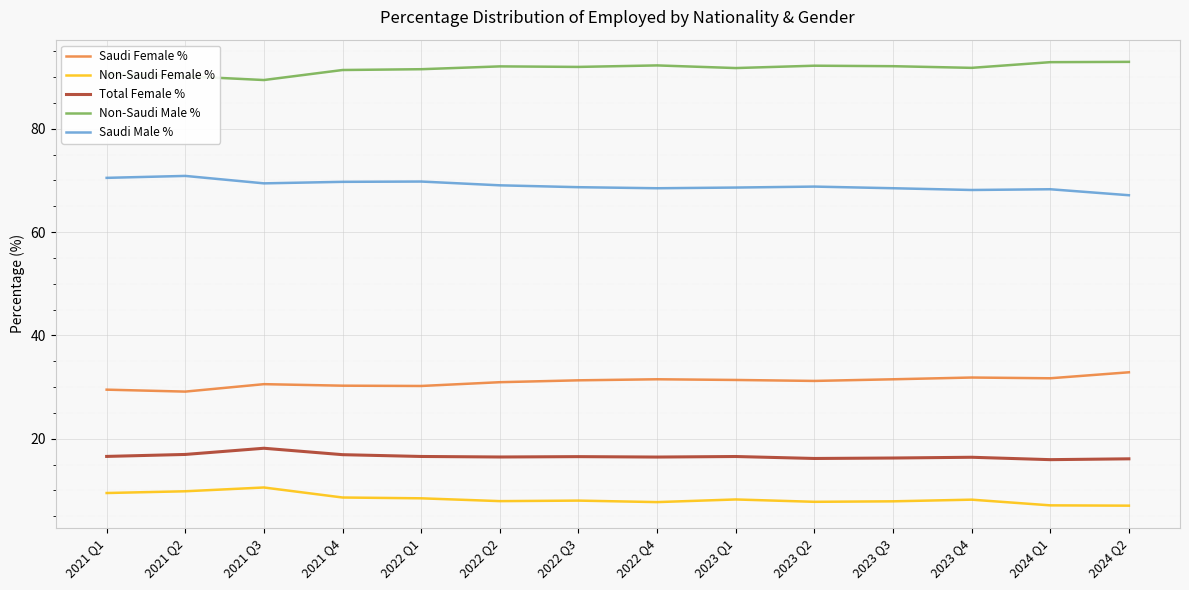

What is the spread (max minus min) of values at 2022 Q2?

84.1